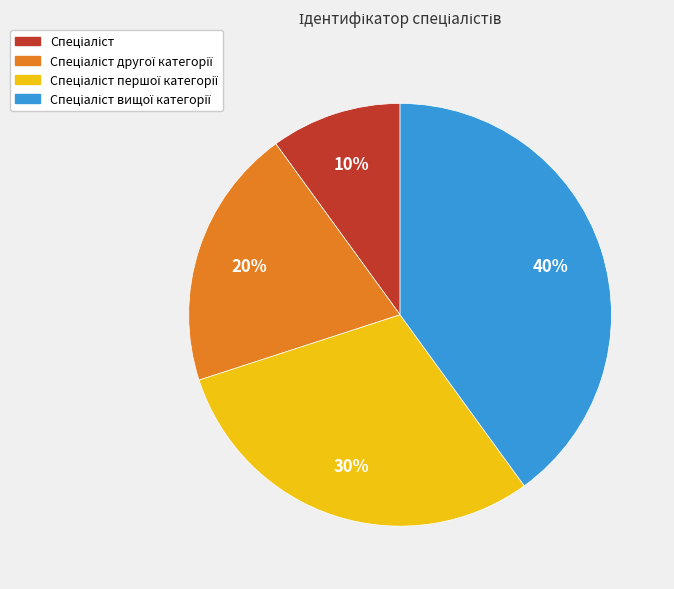

To the nearest percent, what is the average slice percentage?

25%